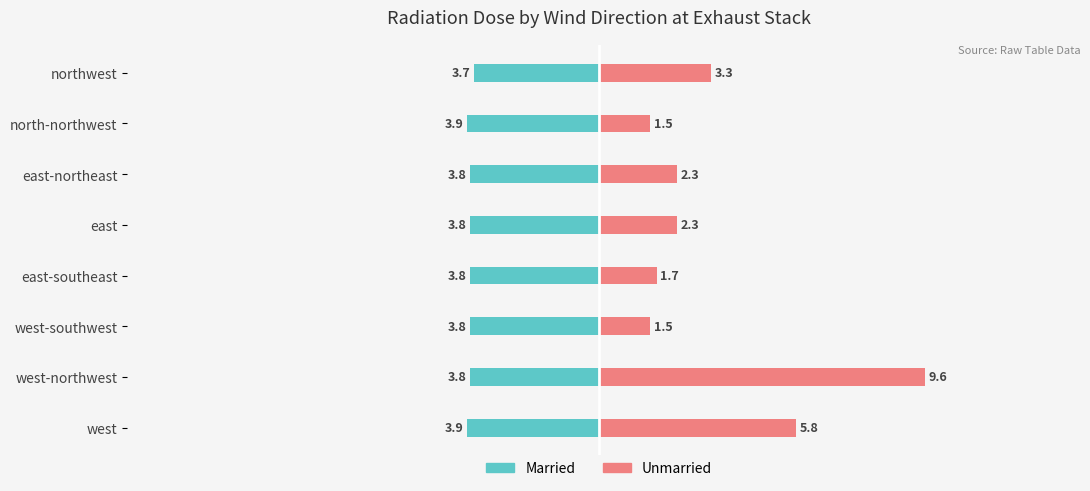

Rank the series by their maximum value, from lowest to highest.

Married, Unmarried